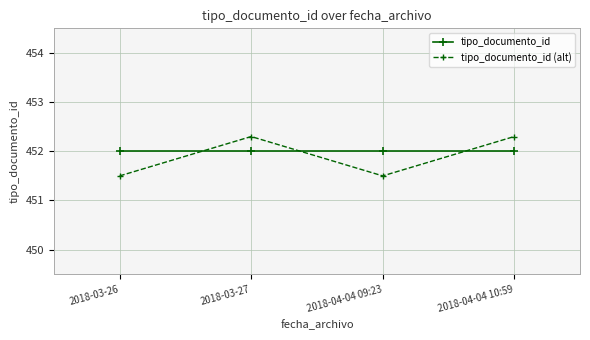

How many tipo_documento_id (alt) values are between 451 and 452?

2